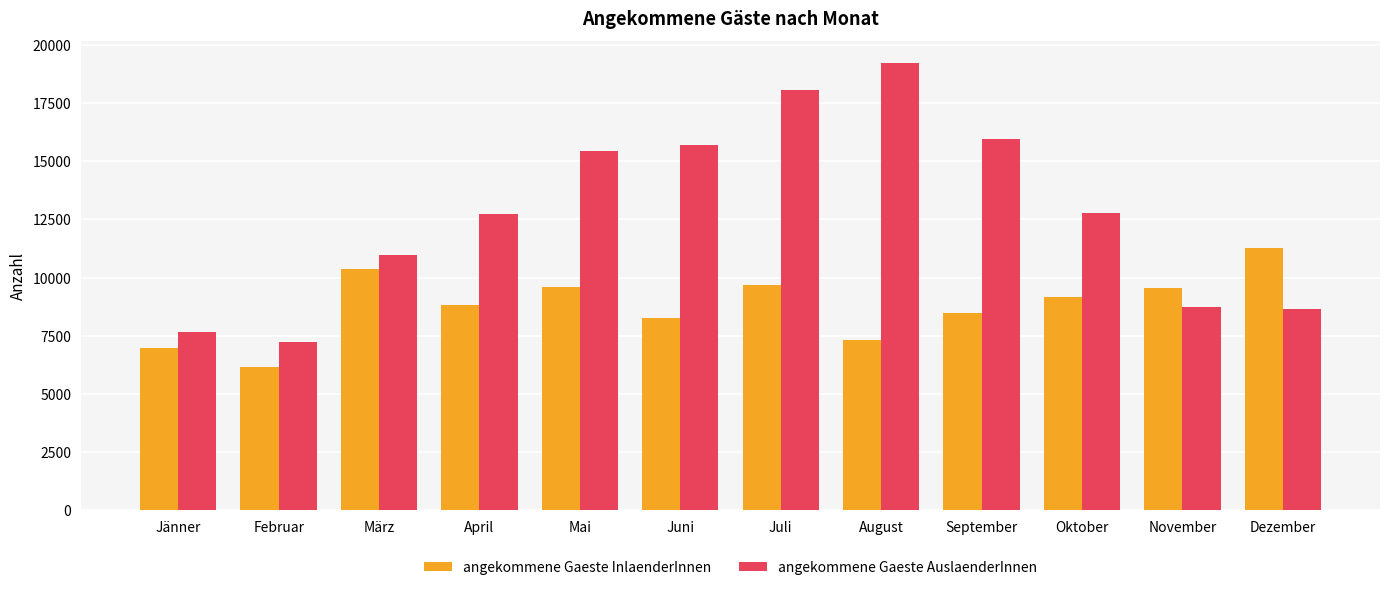

What position from the left is Juni?

6